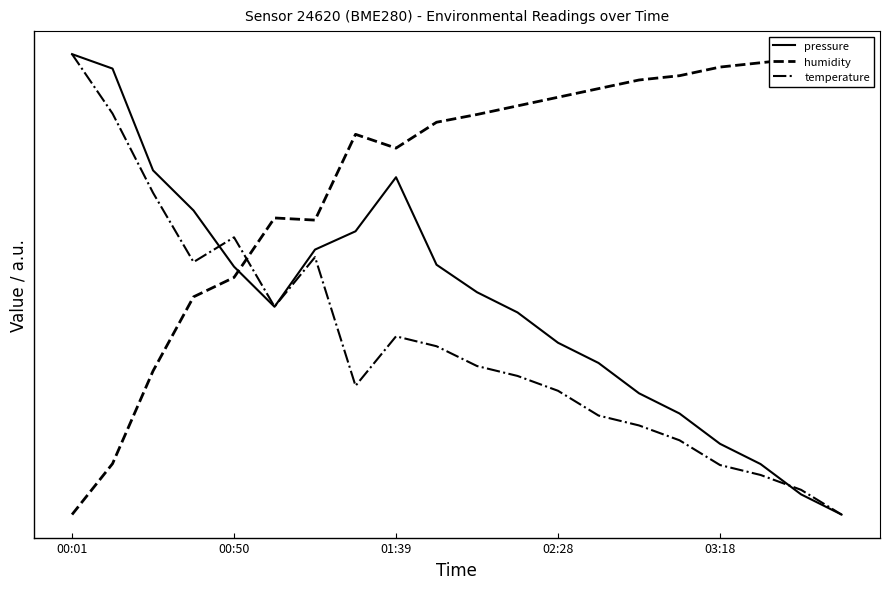

How many series are shown in this chart?

3